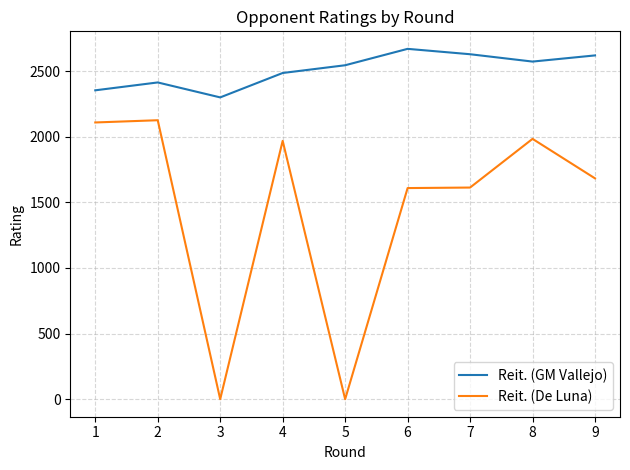

True or false: Reit. (De Luna) has more than 0 points higher than both neighbors.

True